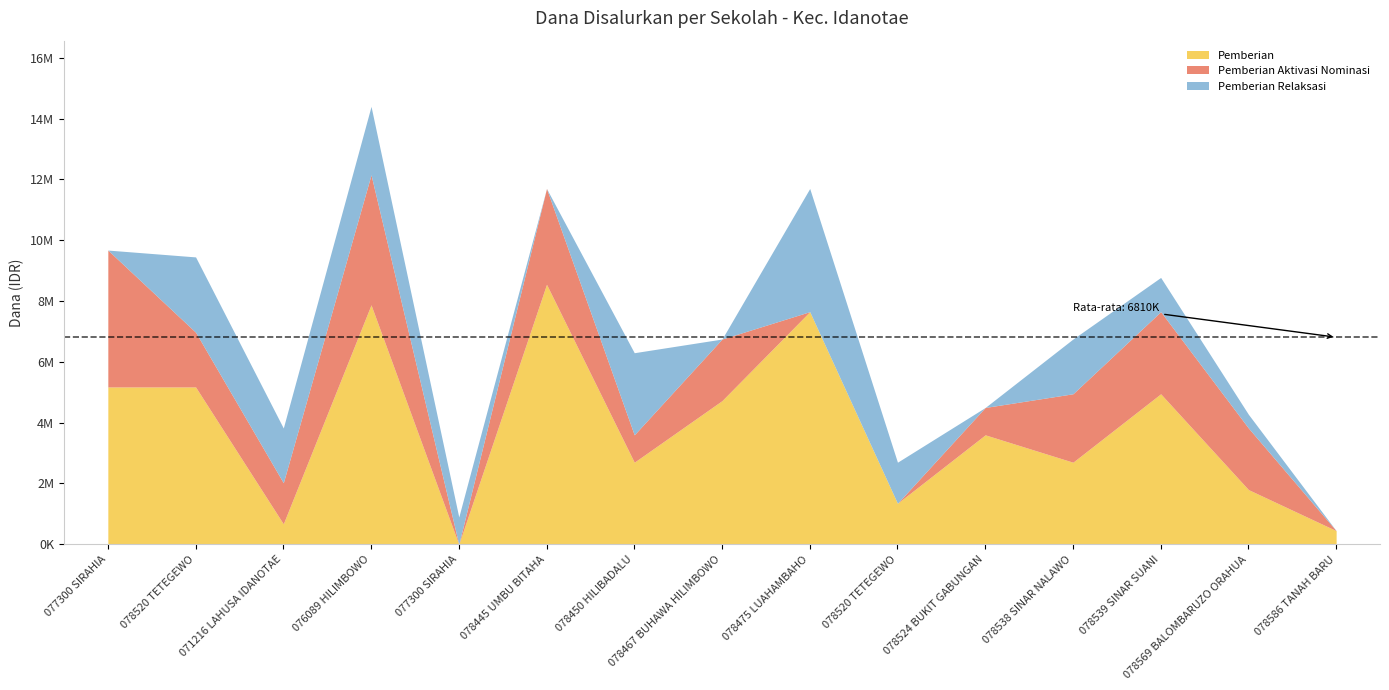

True or false: Pemberian Relaksasi and Pemberian intersect in this chart.

True